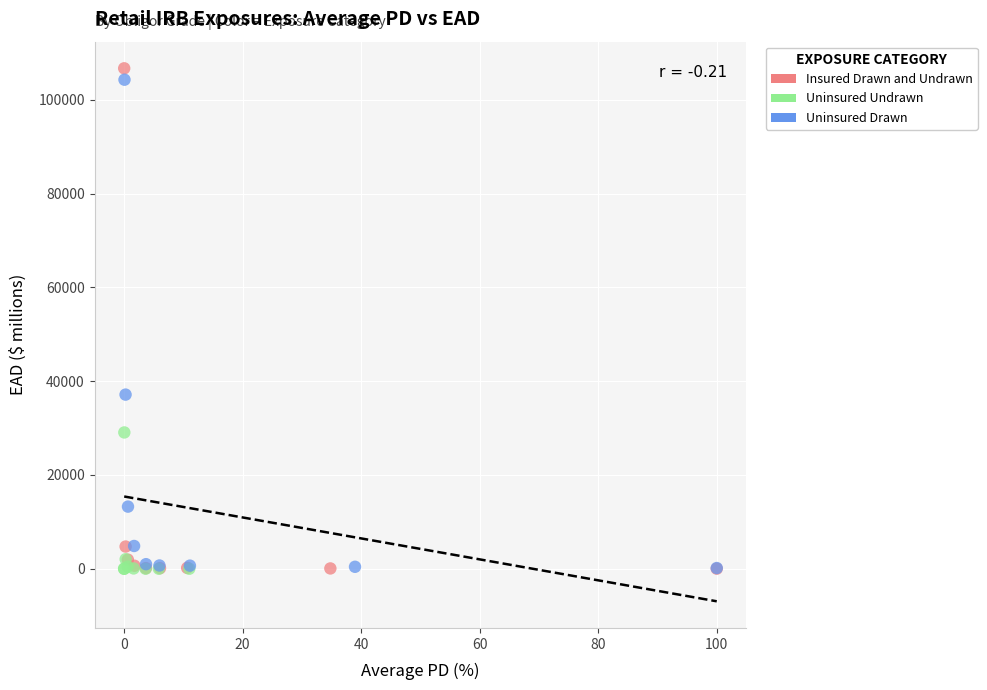

Which series has the largest Y range (max minus min)?

Insured Drawn and Undrawn